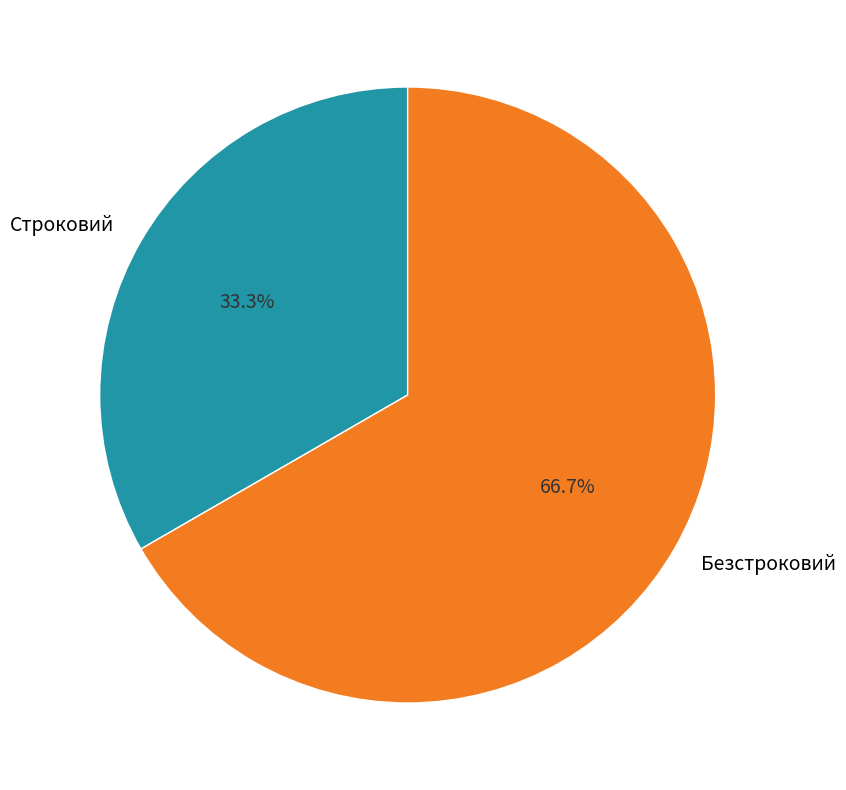

Which category has the biggest portion of the pie?

Безстроковий